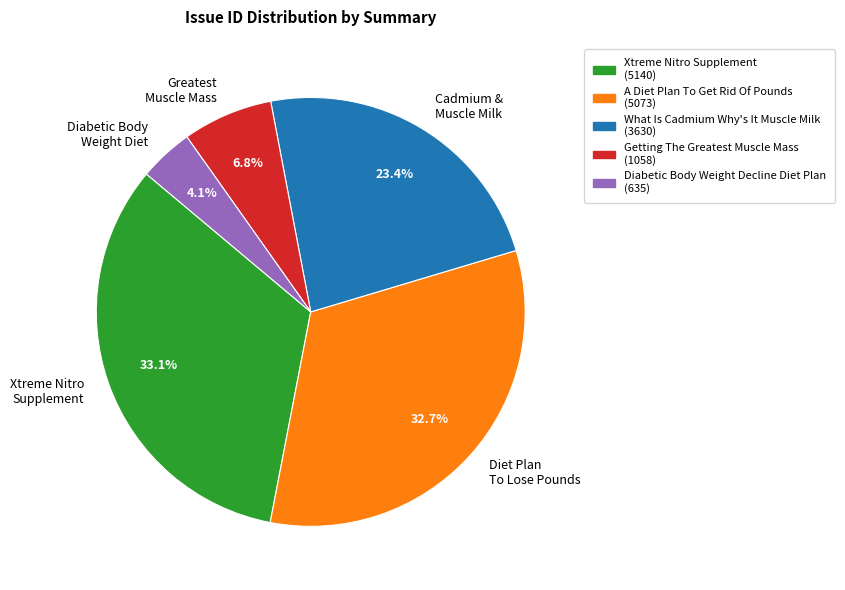

Does Xtreme Nitro Supplement account for over 50% of the chart?

No